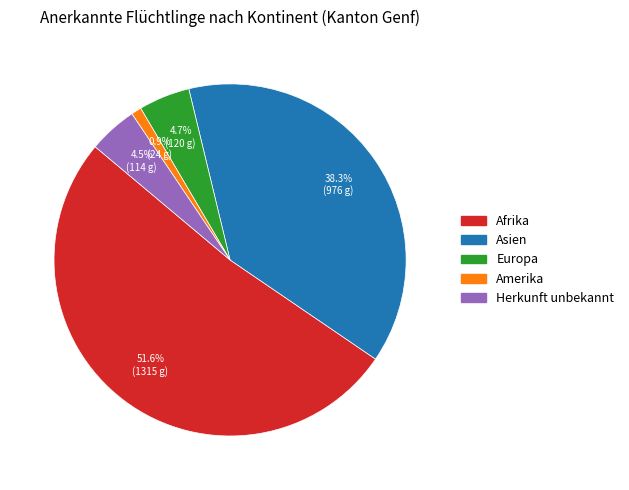

How many segments does this pie chart have?

5